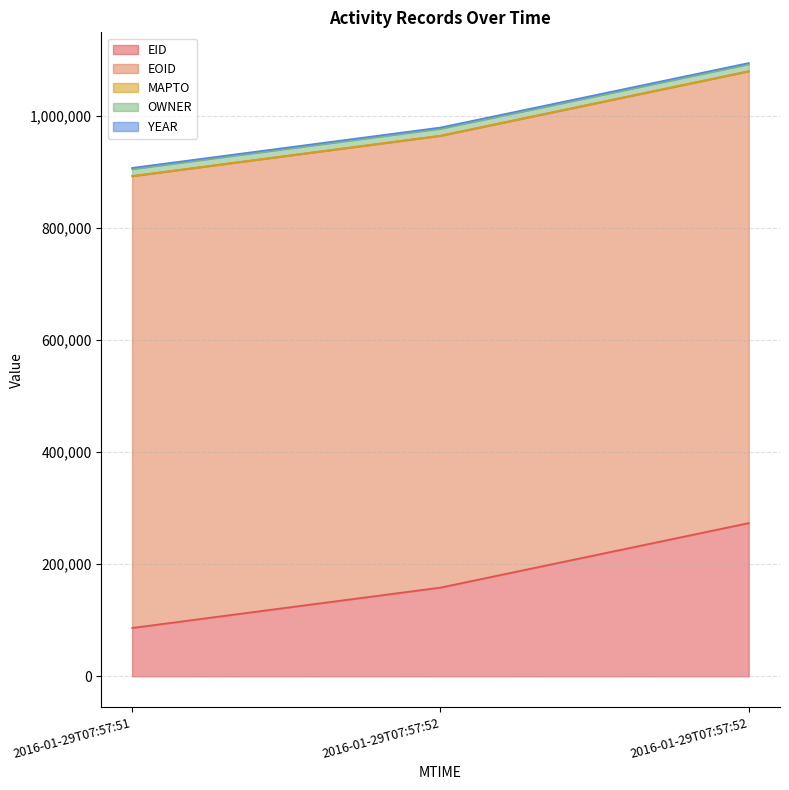

At which category is the sum across all series the highest?

2016-01-29T07:57:52